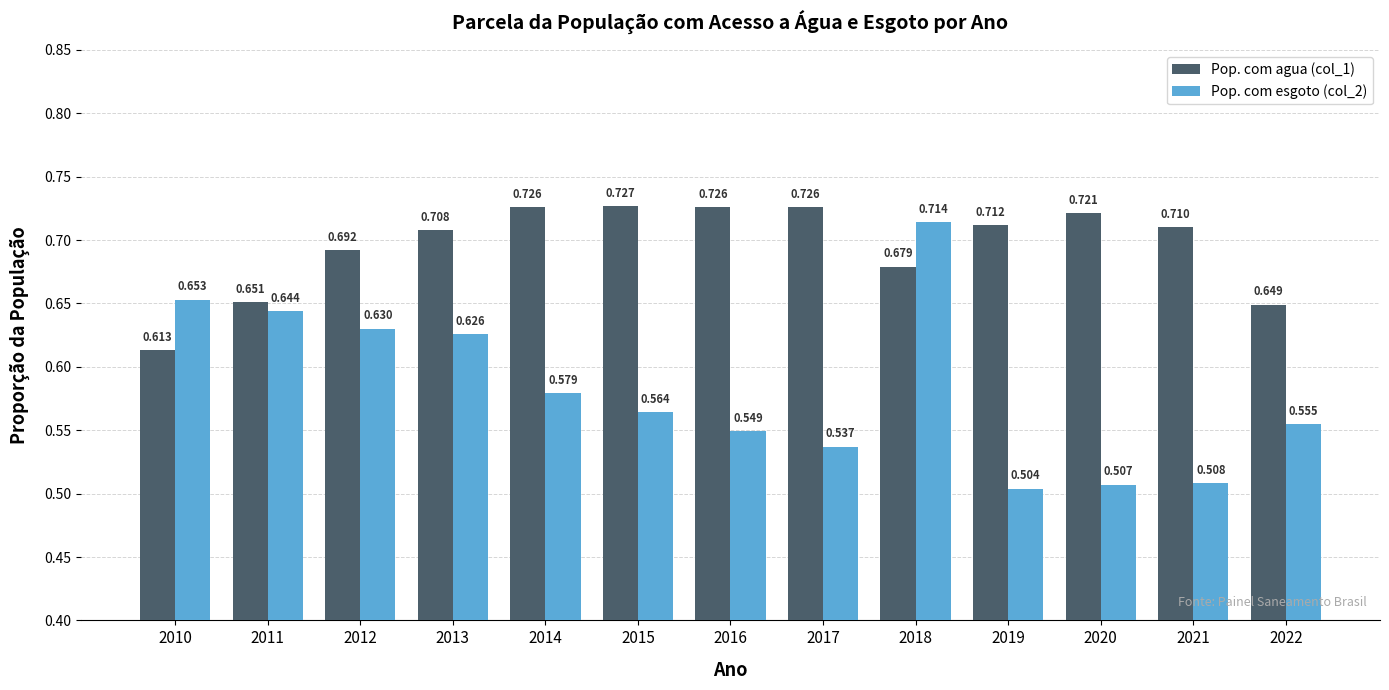

Is the value of Pop. com agua (col_1) at 2013 greater than the value of Pop. com esgoto (col_2) at 2012?

Yes